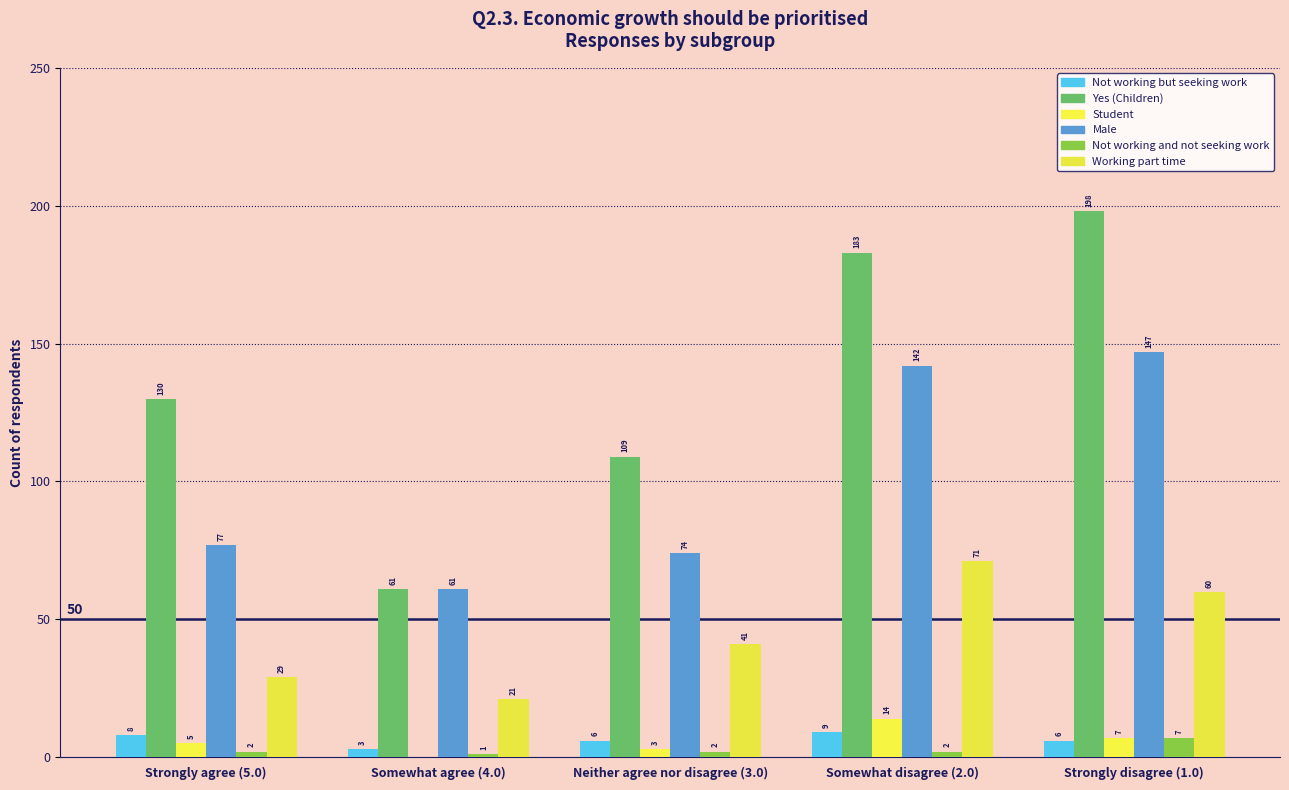

What is the spread (max minus min) of values at Strongly agree (5.0)?

128